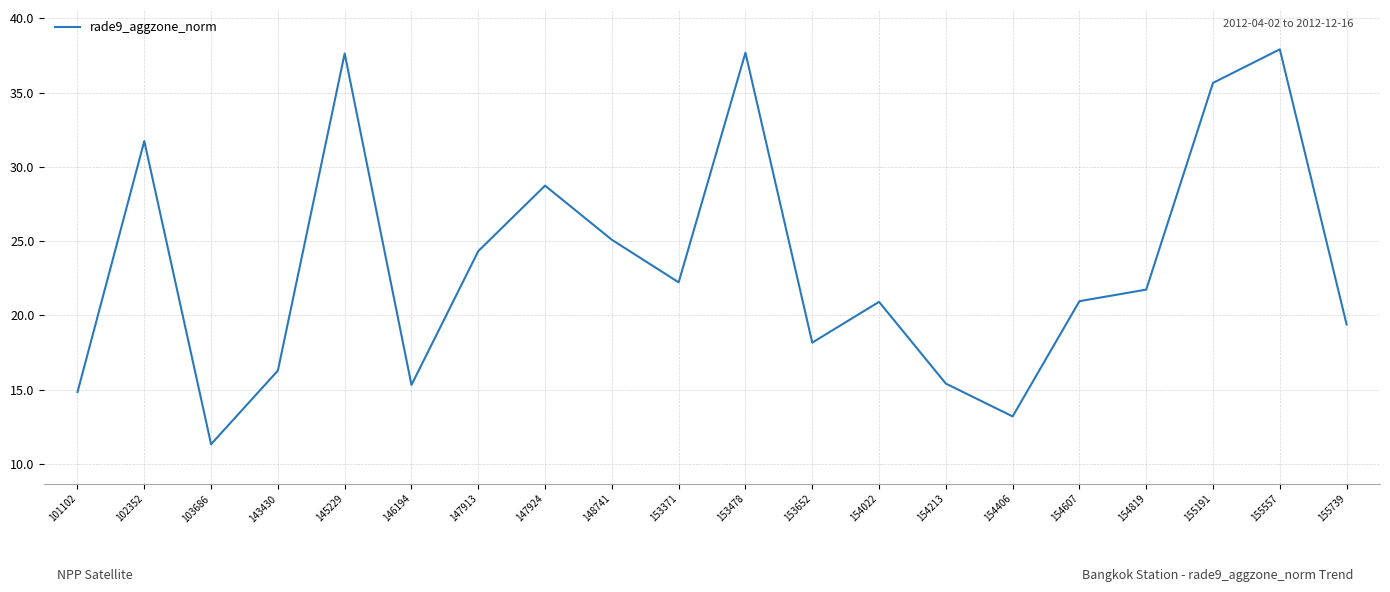

What is the change in value from 154406 to 155557?

+24.7